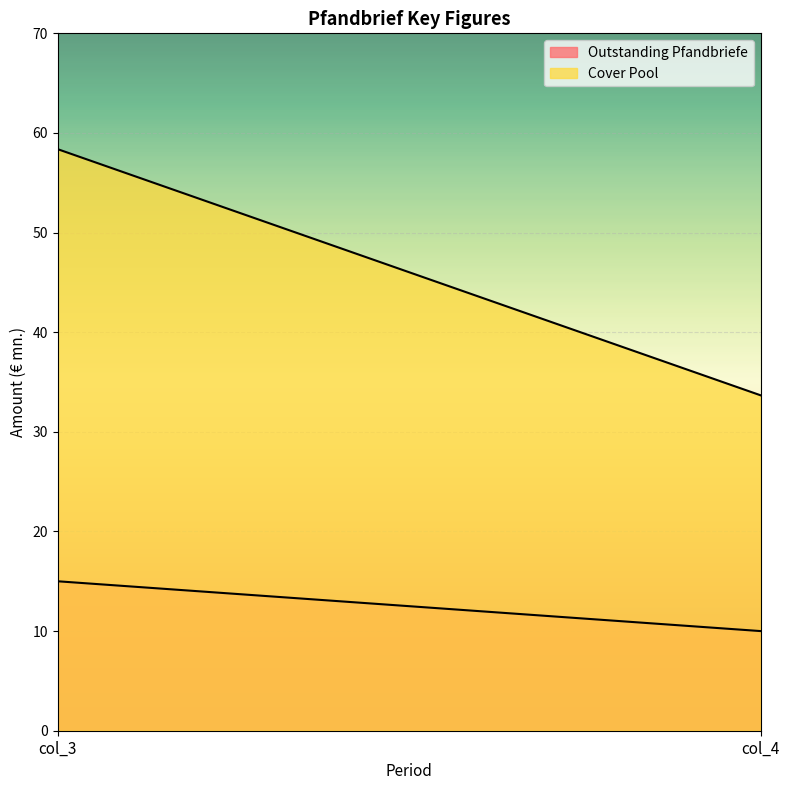

The value of Outstanding Pfandbriefe at col_3 is 8.8. True or false?

False